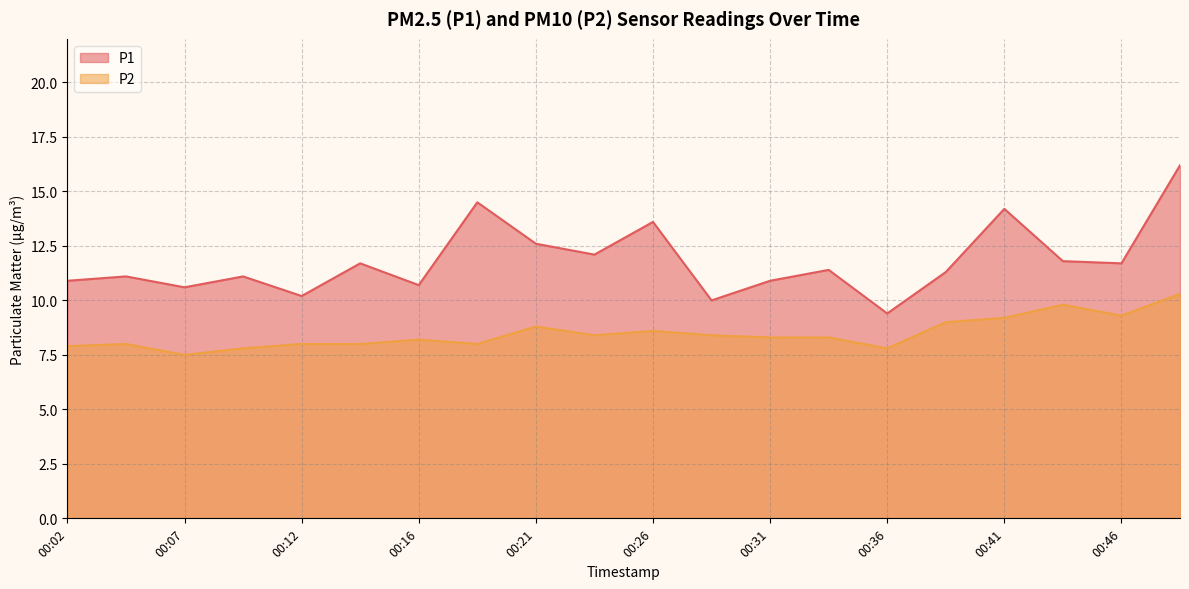

Does the chart display data point markers on the line(s)?

No